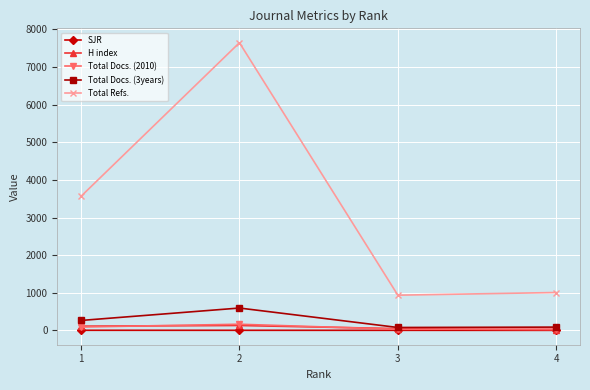

Where does the Total Docs. (3years) series first go above 263?

2